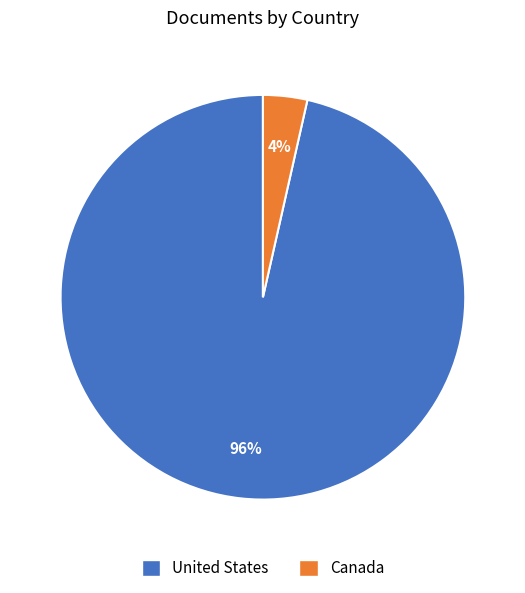

Is the sum of Canada and United States greater than half?

Yes